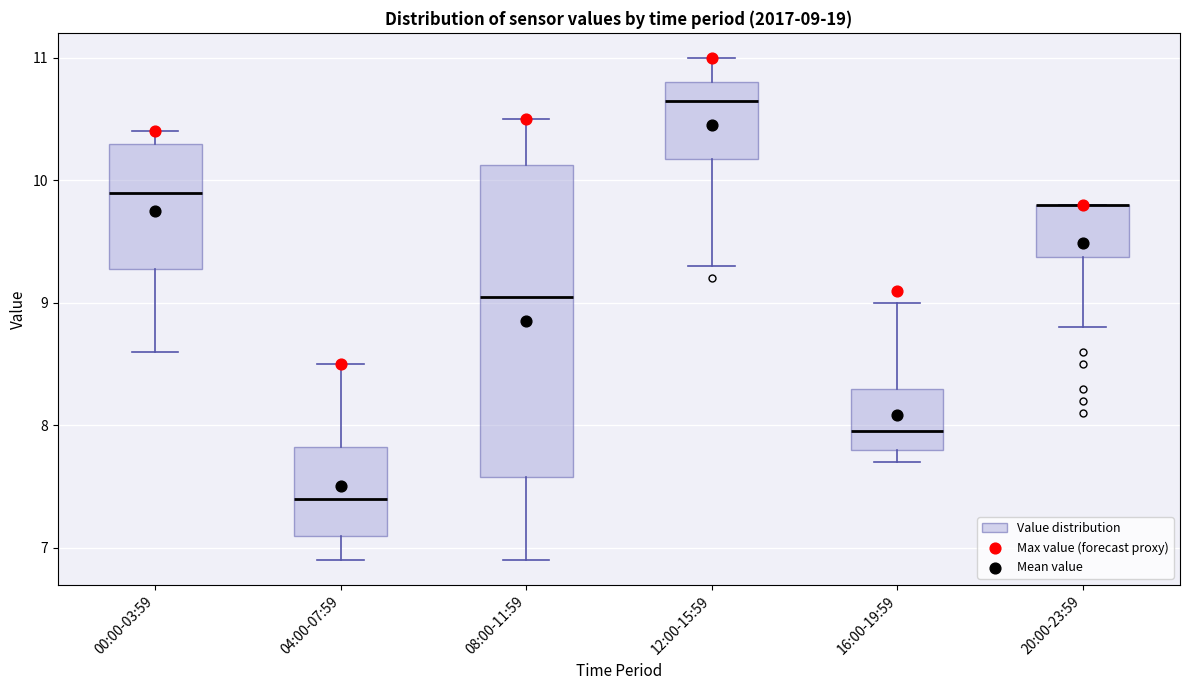

Comparing the boxes themselves (not the whiskers), which one is the tallest?

08:00-11:59